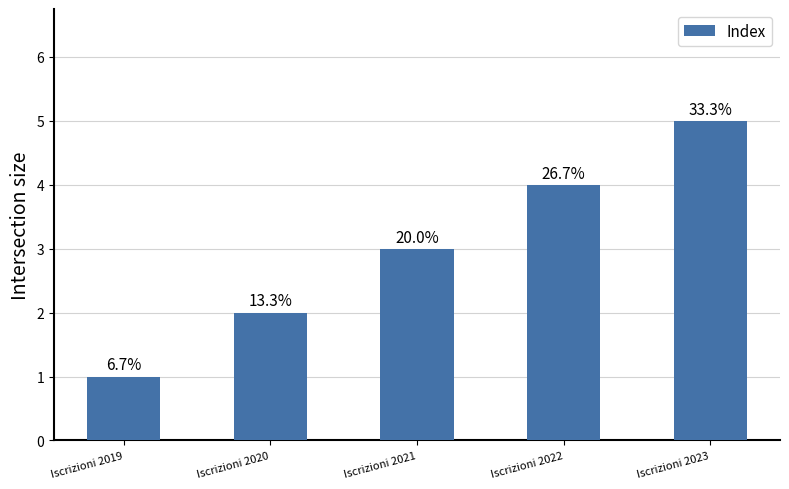

Are the bars grouped side by side (vs. stacked)?

No